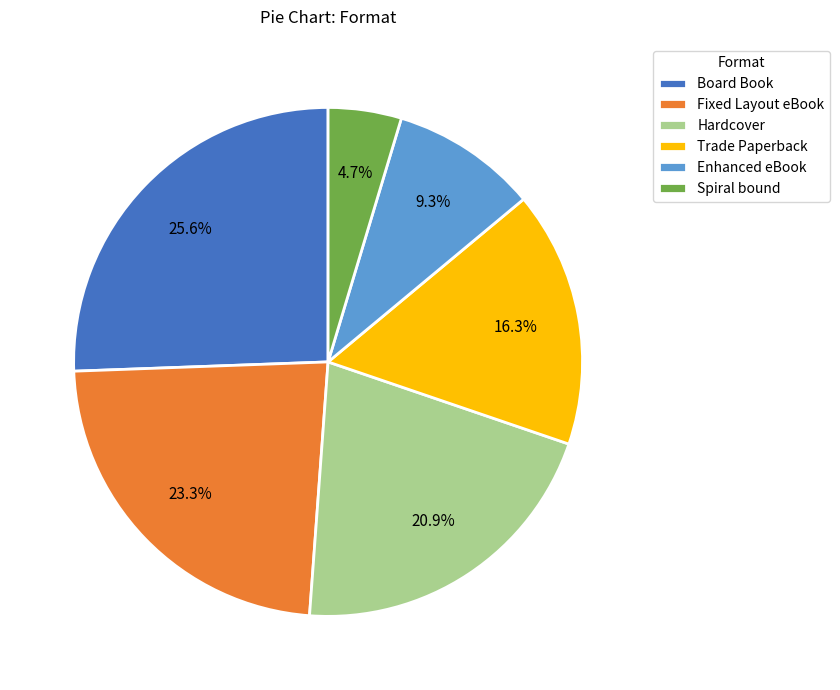

Which category has the smallest portion of the pie?

Spiral bound